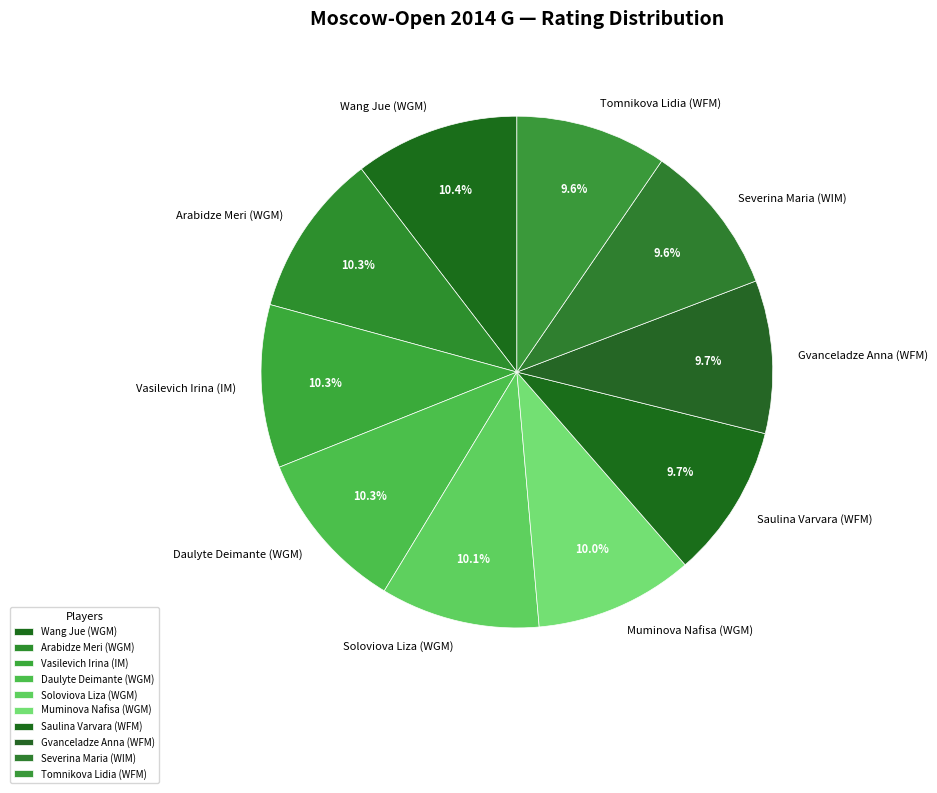

Is Tomnikova Lidia (WFM) the majority of the pie?

No